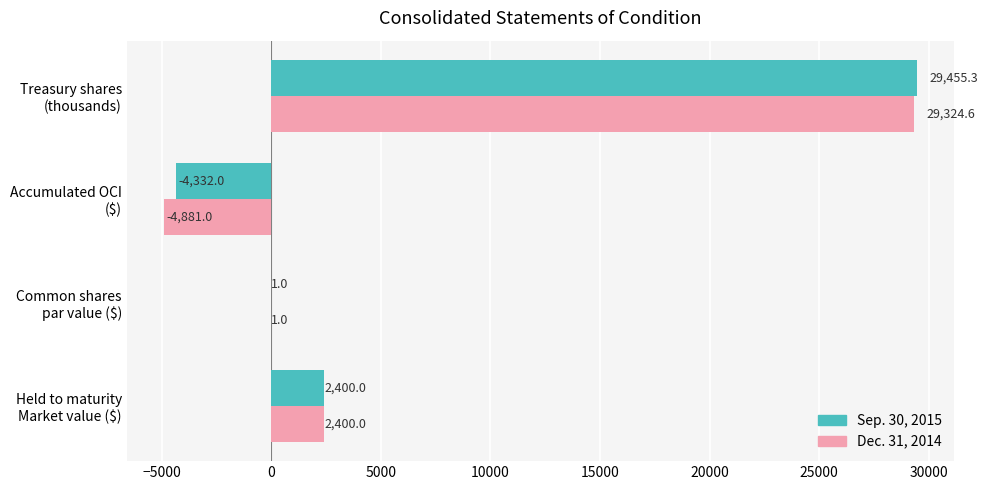

What is the highest value of the Sep. 30, 2015 series?

29455.3